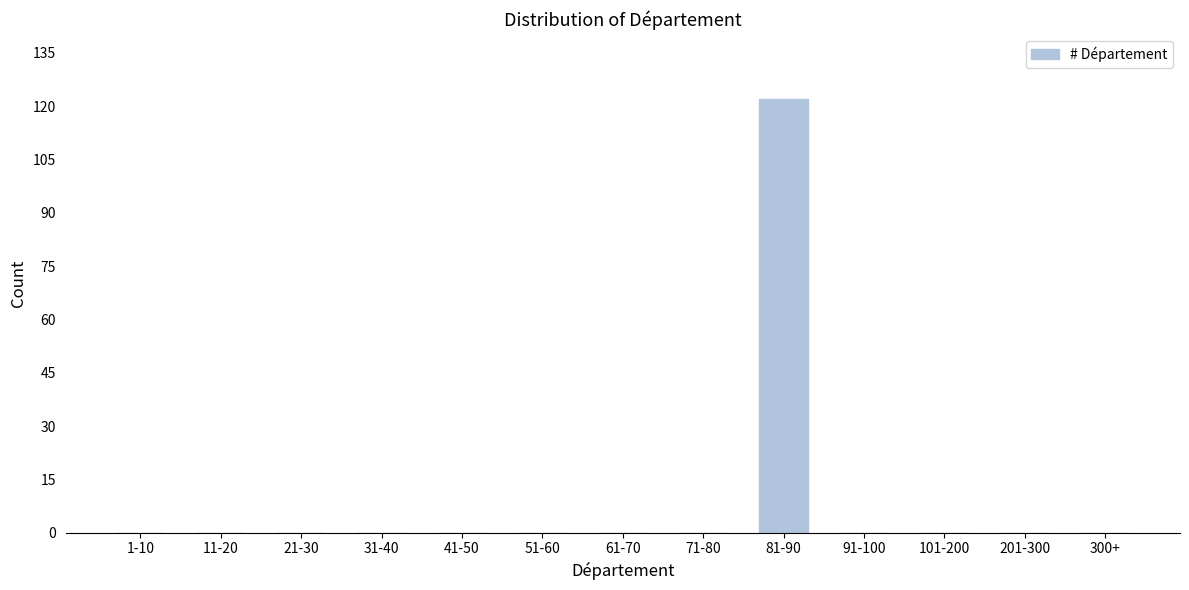

Reading right to left, transcribe all the data shown in this chart.

300+=0	201-300=0	101-200=0	91-100=0	81-90=122	71-80=0	61-70=0	51-60=0	41-50=0	31-40=0	21-30=0	11-20=0	1-10=0